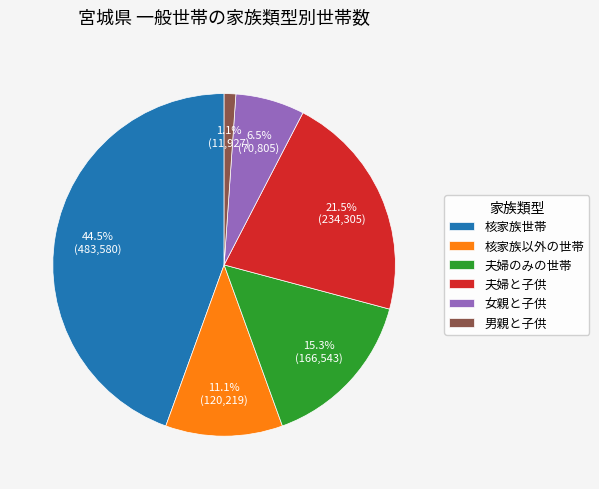

What is the smallest slice in the pie chart?

男親と子供